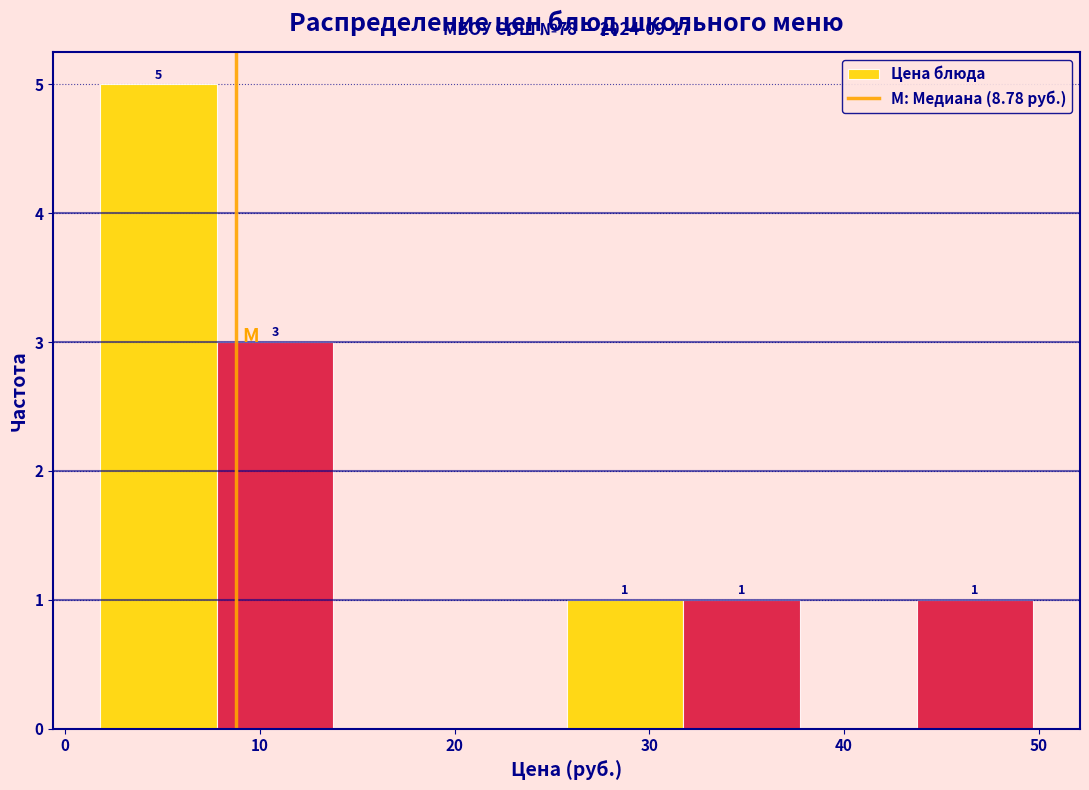

Over which range of the x-axis is the bar tallest?

2 to 8